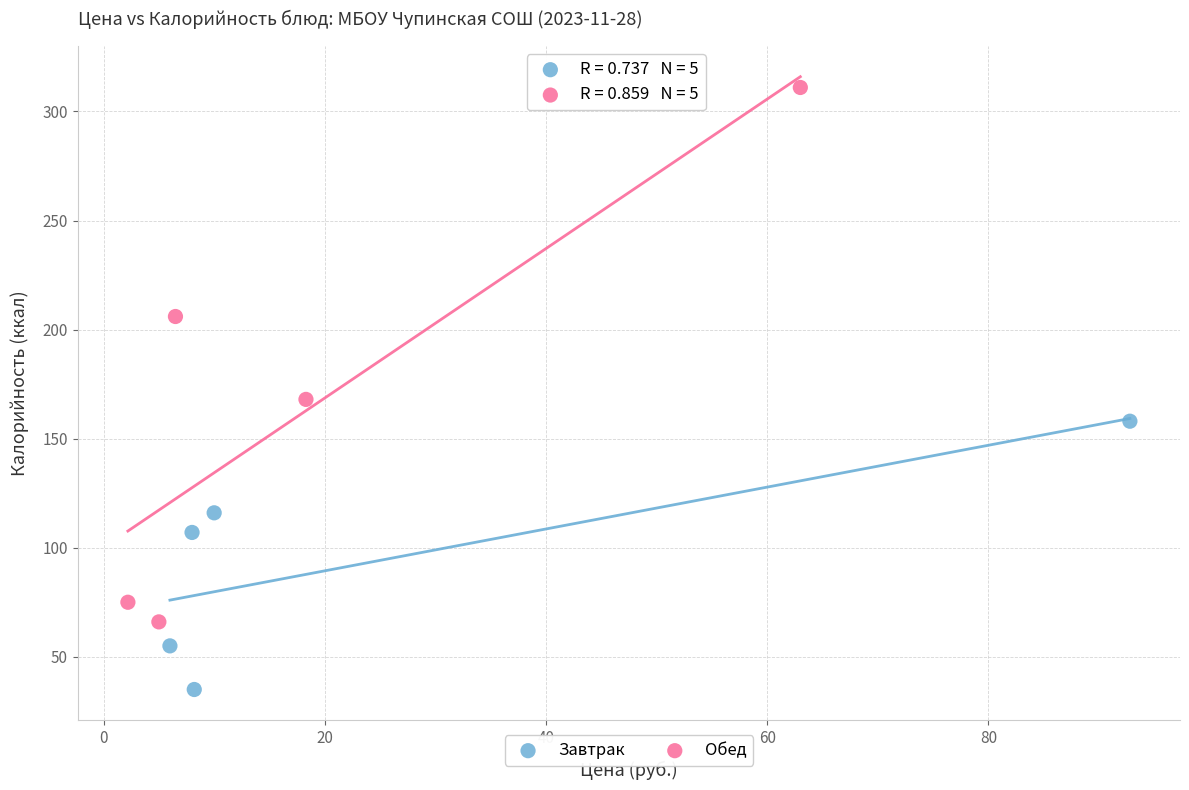

Which series reaches the maximum Y coordinate?

Обед